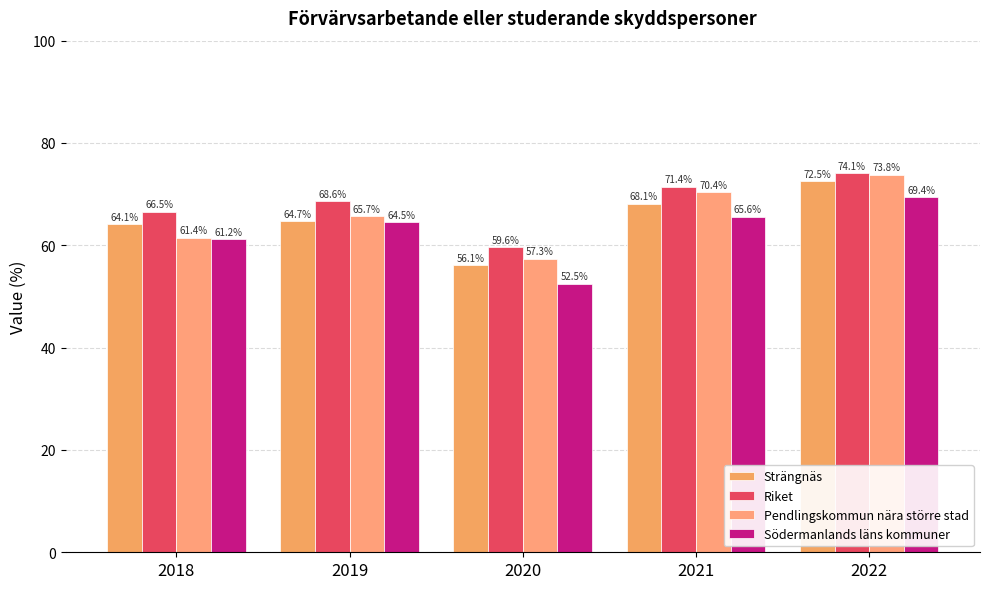

Reading left to right, transcribe all the data shown in this chart.

Strängnäs: 64.1	64.7	56.1	68.1	72.5
Riket: 66.5	68.6	59.6	71.4	74.1
Pendlingskommun nära större stad: 61.4	65.7	57.3	70.4	73.8
Södermanlands läns kommuner: 61.2	64.5	52.5	65.6	69.4